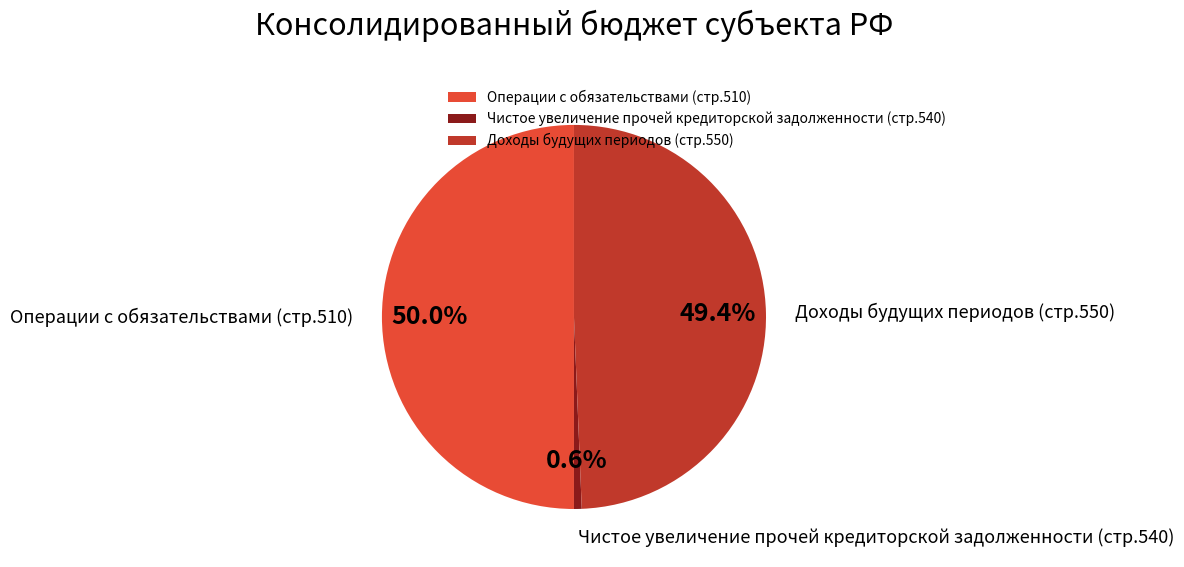

What is the total percentage of Доходы будущих периодов (стр.550) and Чистое увеличение прочей кредиторской задолженности (стр.540)?

50.0%